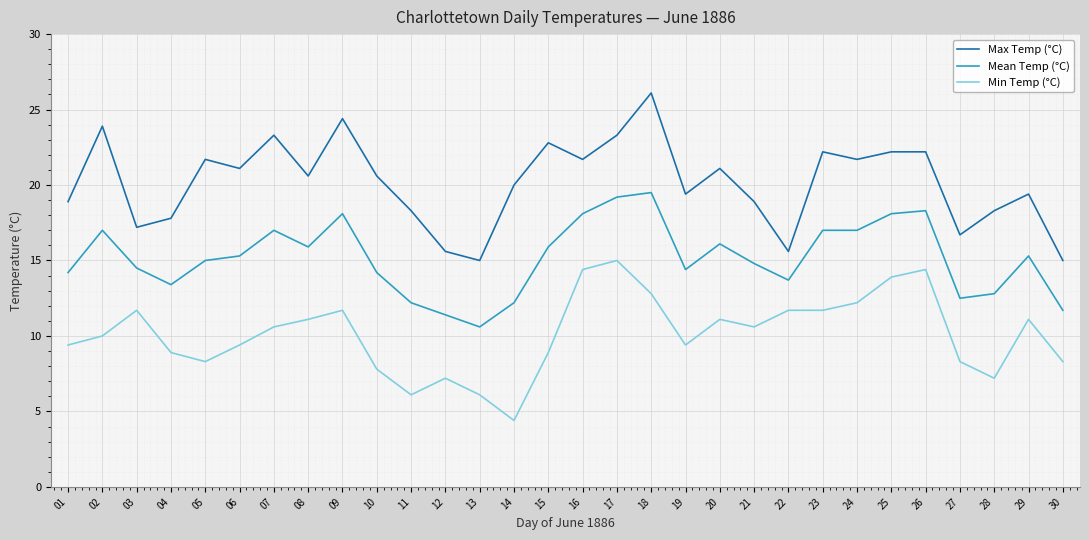

Which series has the largest total across all categories?

Max Temp (°C)